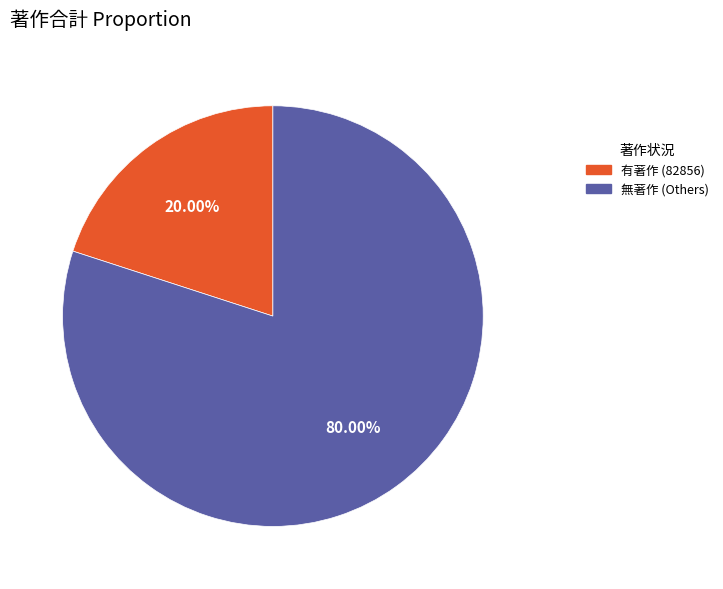

How many slices are in this pie chart?

2